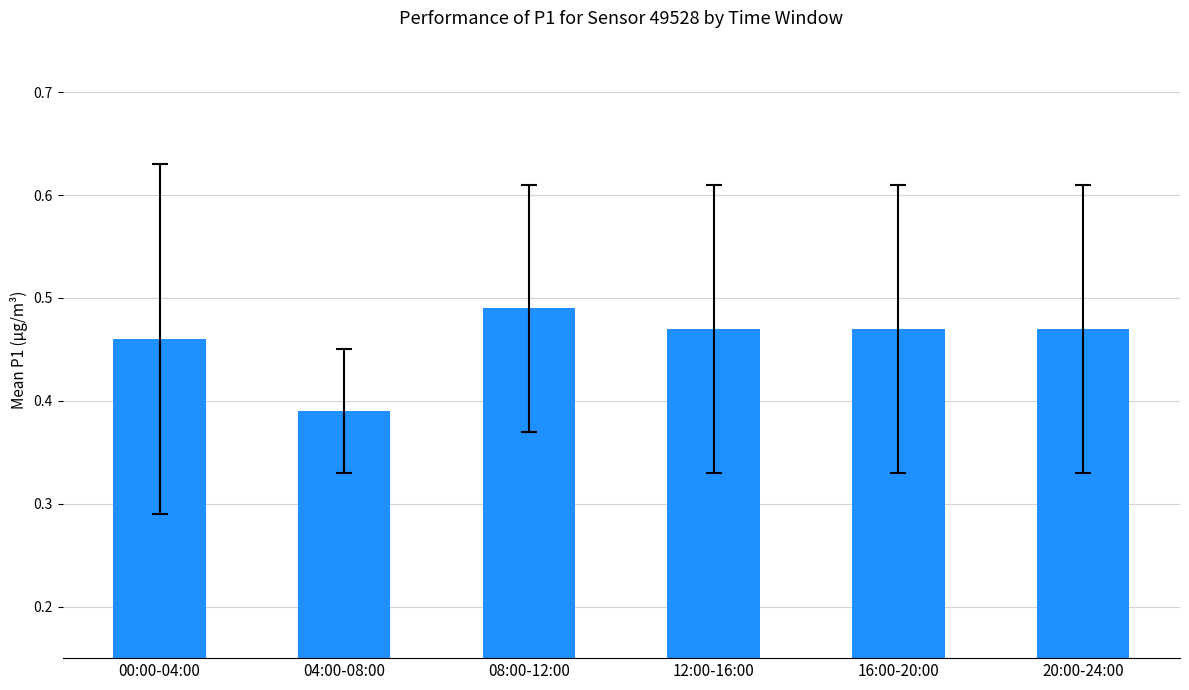

True or false: the data shows 0.2 at 04:00-08:00.

False